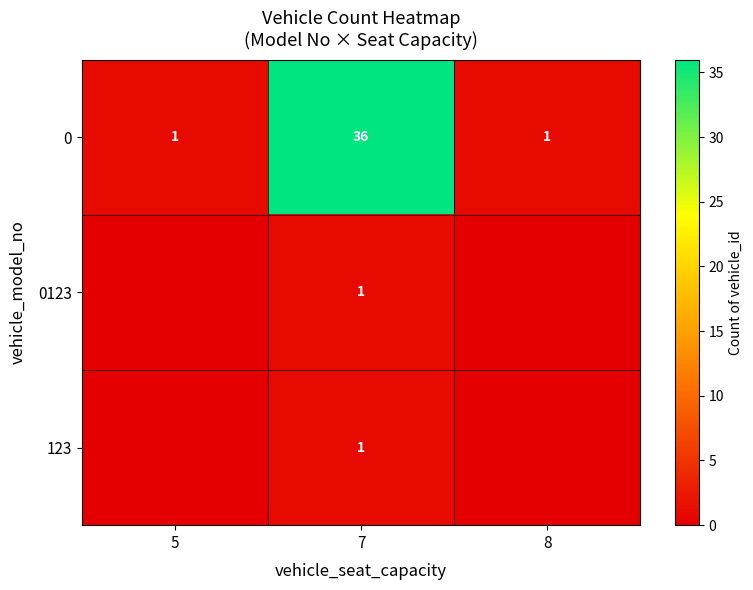

What is the total value across all series at 7?

38